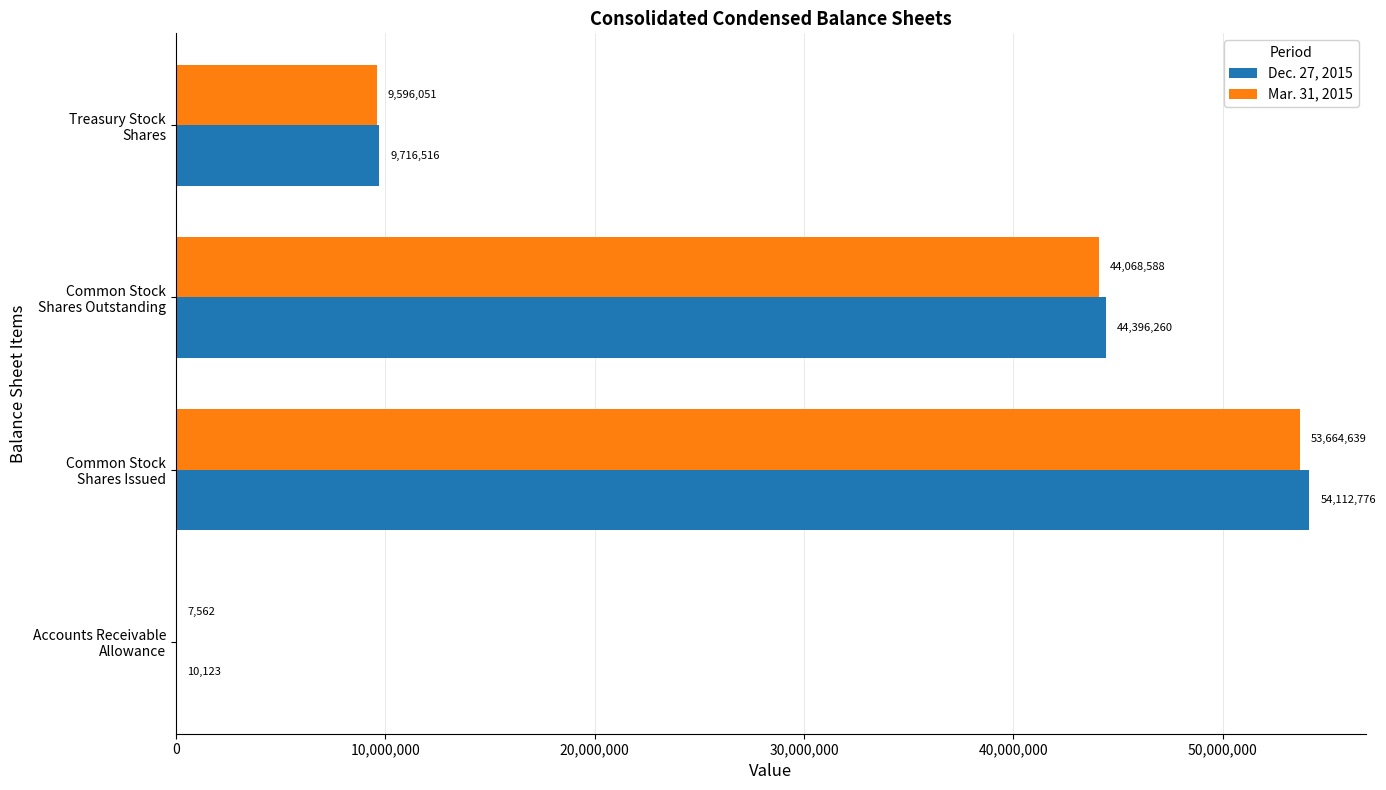

What is the sum of all Dec. 27, 2015 values?

108235675